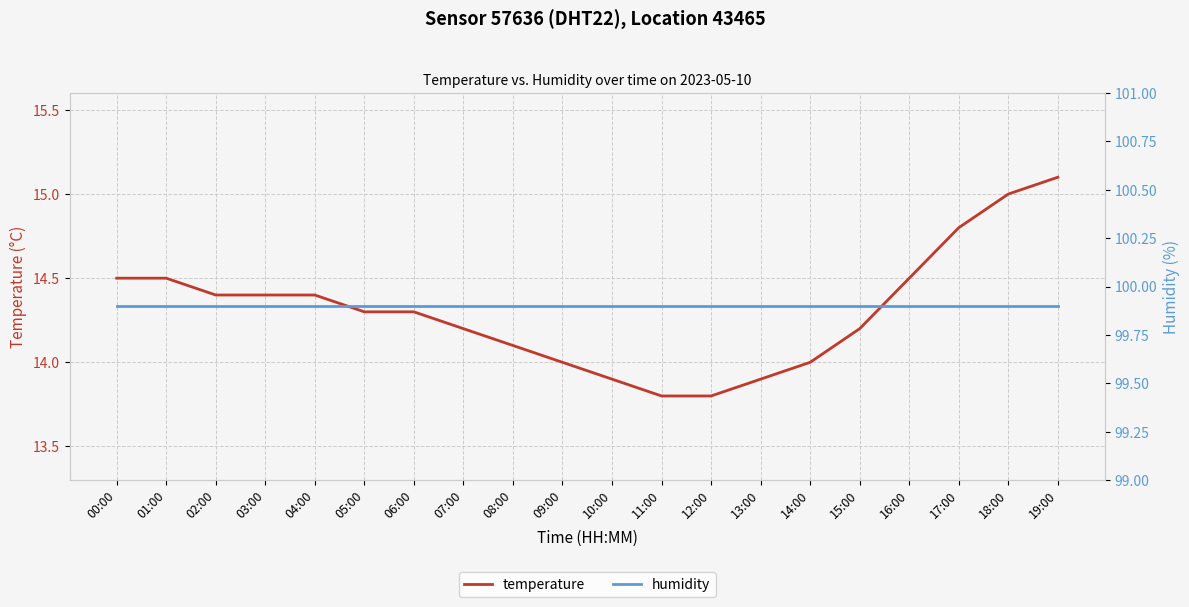

List the labels in order of humidity value, smallest first.

00:00, 01:00, 02:00, 03:00, 04:00, 05:00, 06:00, 07:00, 08:00, 09:00, 10:00, 11:00, 12:00, 13:00, 14:00, 15:00, 16:00, 17:00, 18:00, 19:00